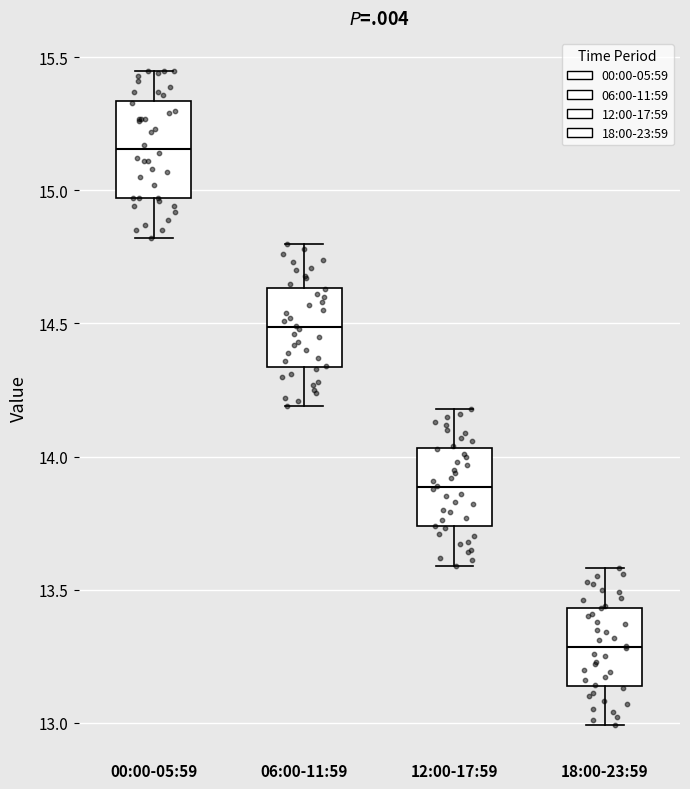

Reading left to right, read every box against the y-axis: the position of its median line, the range the box covers, and the ends of its whiskers. The values are not printed on the chart, so give them approximately, as read against the axis.

00:00-05:59: median 15.15, box 14.95 to 15.35, whiskers 14.80 to 15.45
06:00-11:59: median 14.50, box 14.35 to 14.65, whiskers 14.20 to 14.80
12:00-17:59: median 13.90, box 13.75 to 14.05, whiskers 13.60 to 14.20
18:00-23:59: median 13.30, box 13.15 to 13.45, whiskers 13.00 to 13.60